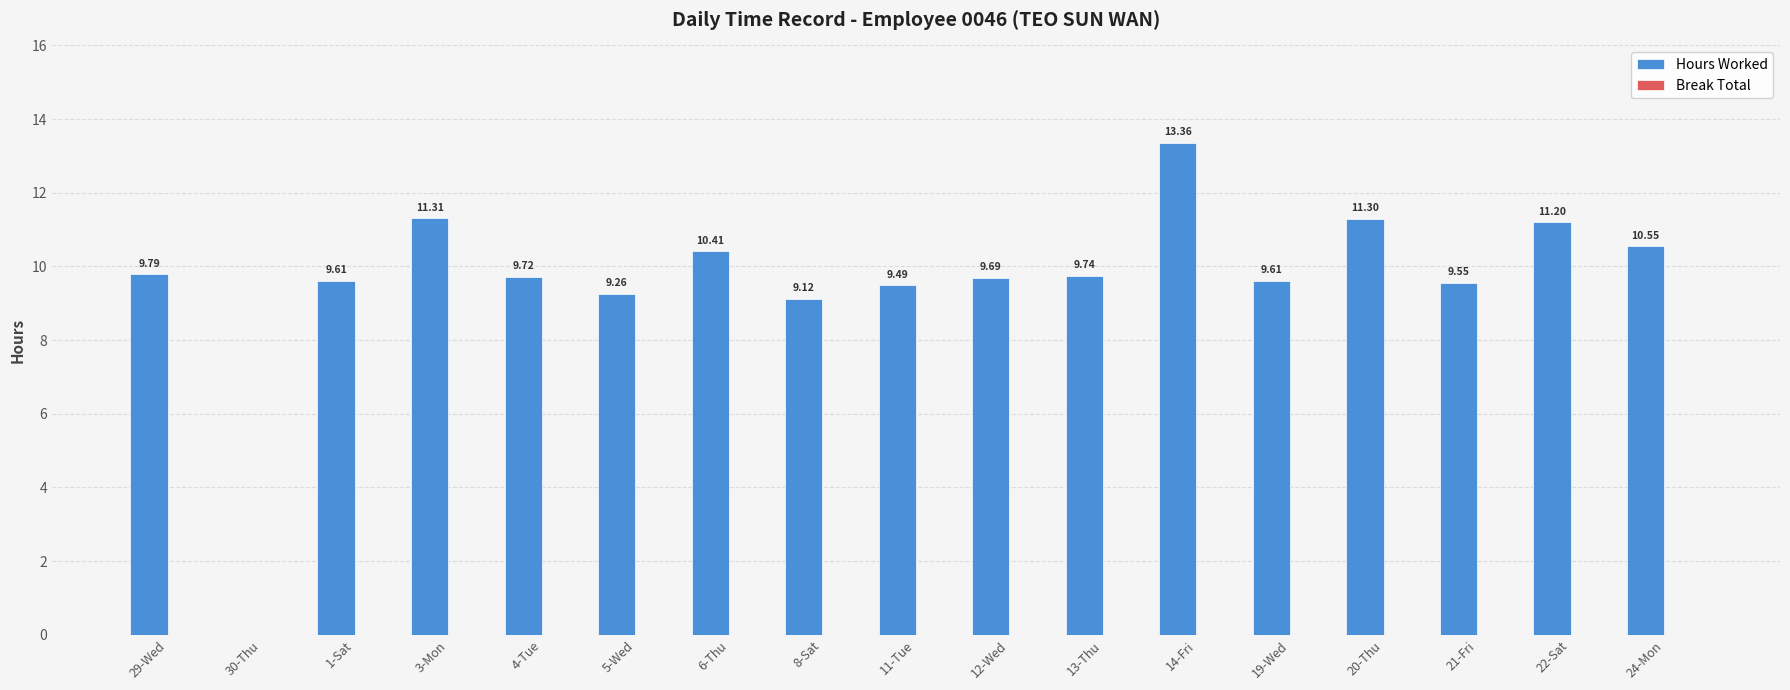

What is the sum of the values at 4-Tue and 19-Wed?

19.3